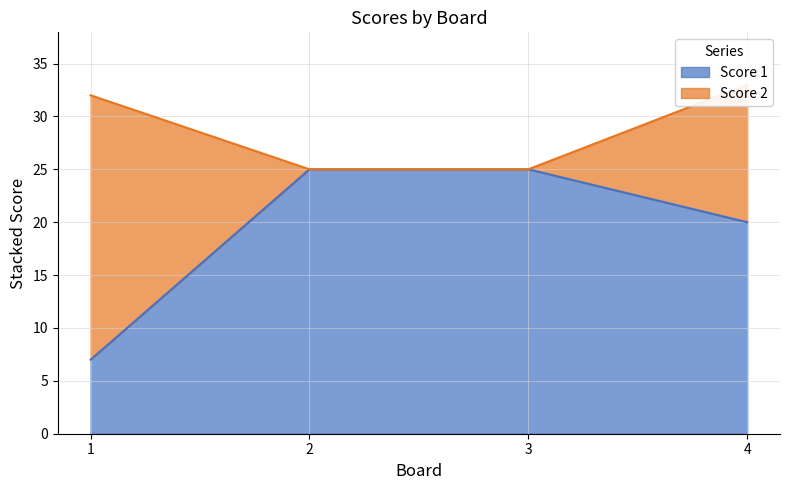

Is it true that Score 1 equals 25 at 2?

True